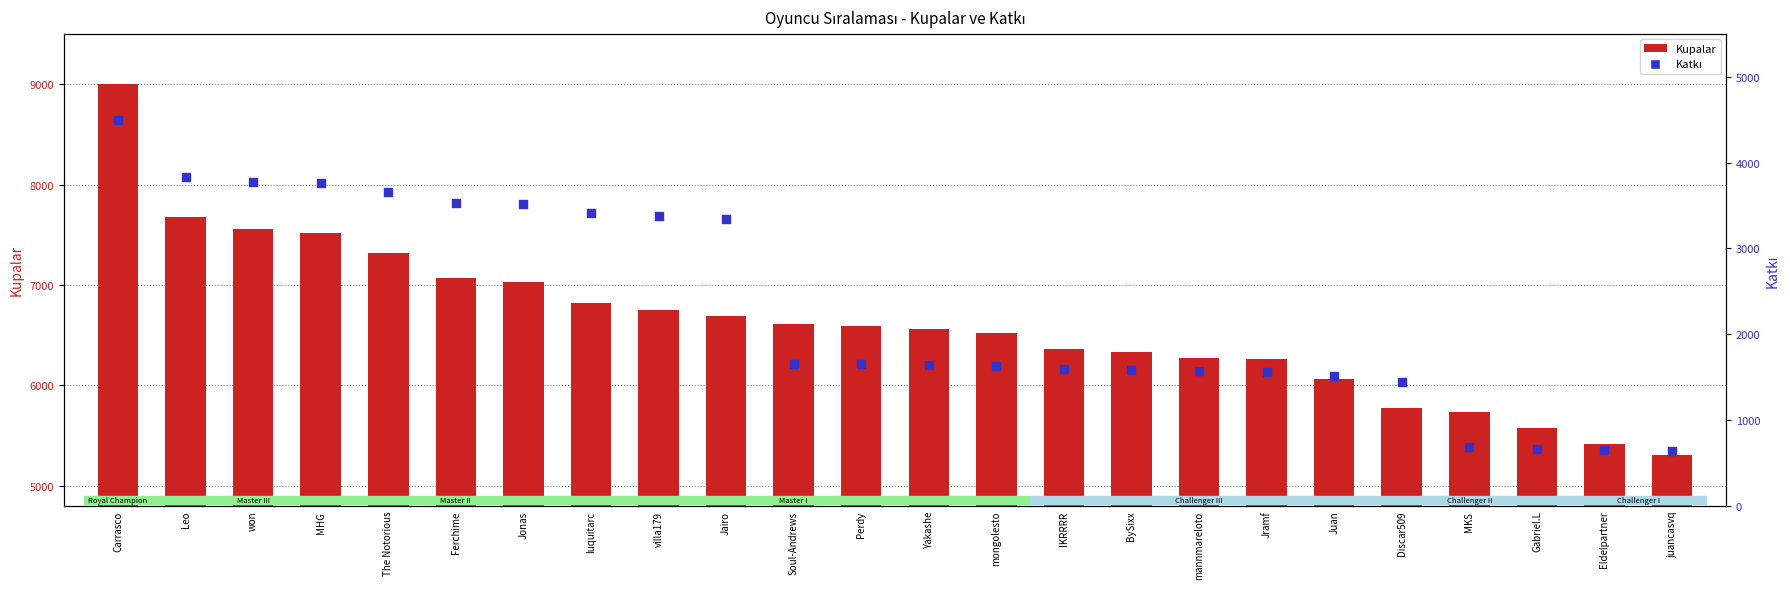

Which series has the largest Y range (max minus min)?

Katkı